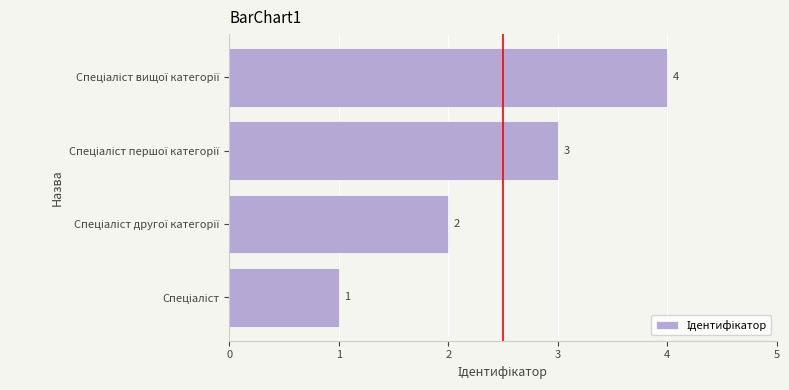

Count the values in the range 2 to 4.

3